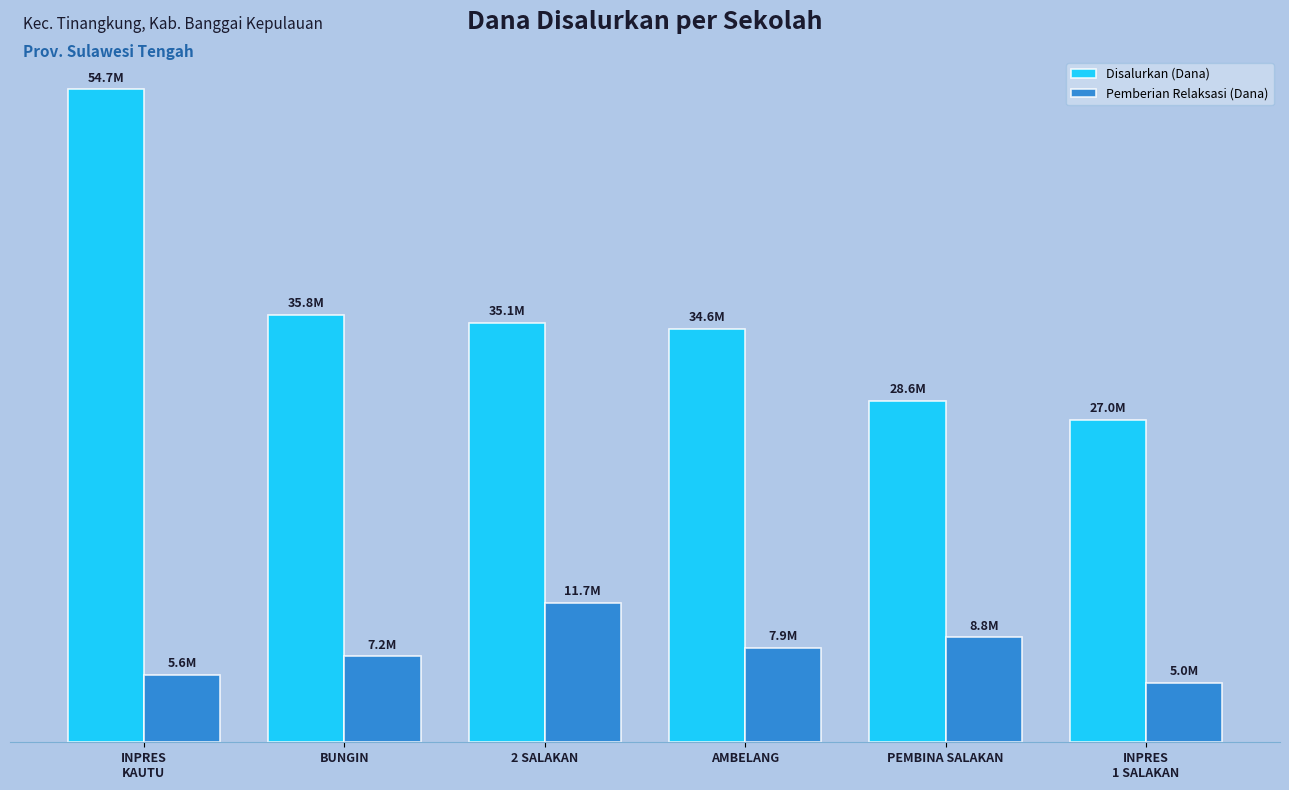

The value of Disalurkan (Dana) at AMBELANG is 7535719. True or false?

False